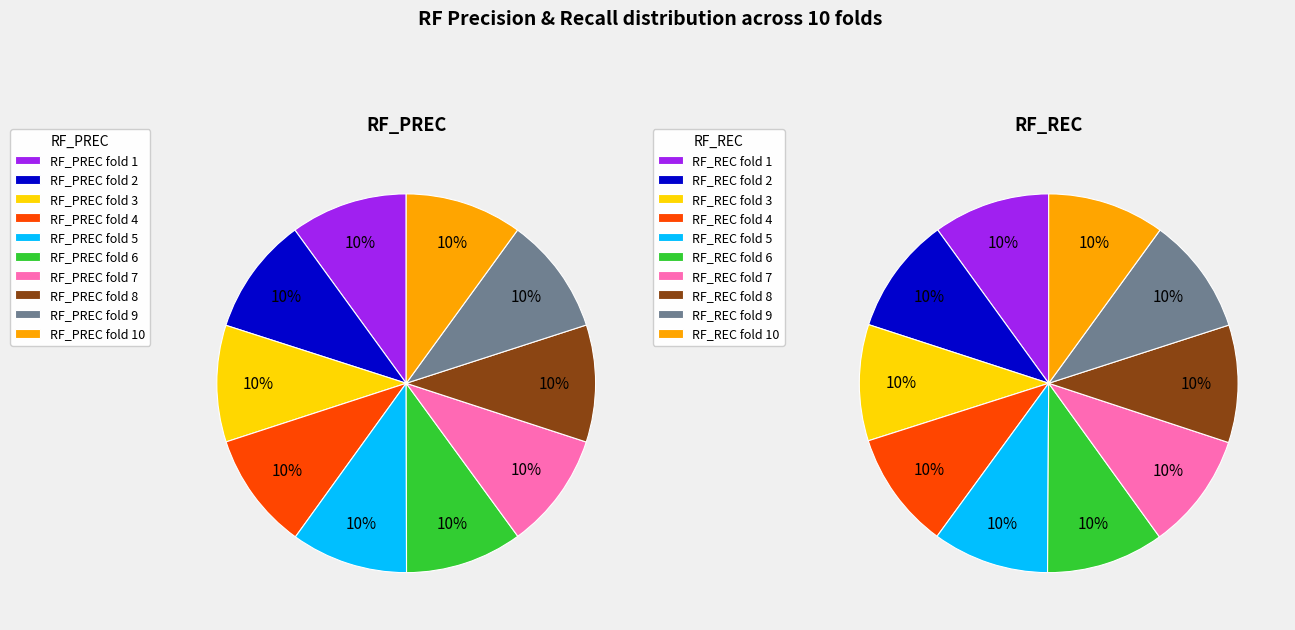

Combined, what portion of the pie is 2 and 6?

20.1%